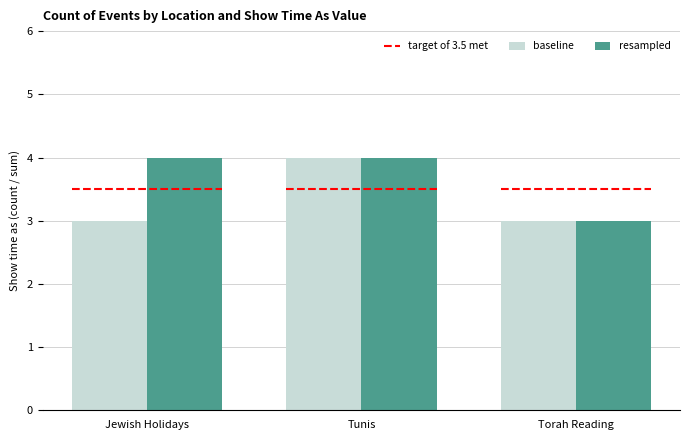

What is the spread (max minus min) of values at Jewish Holidays?

1